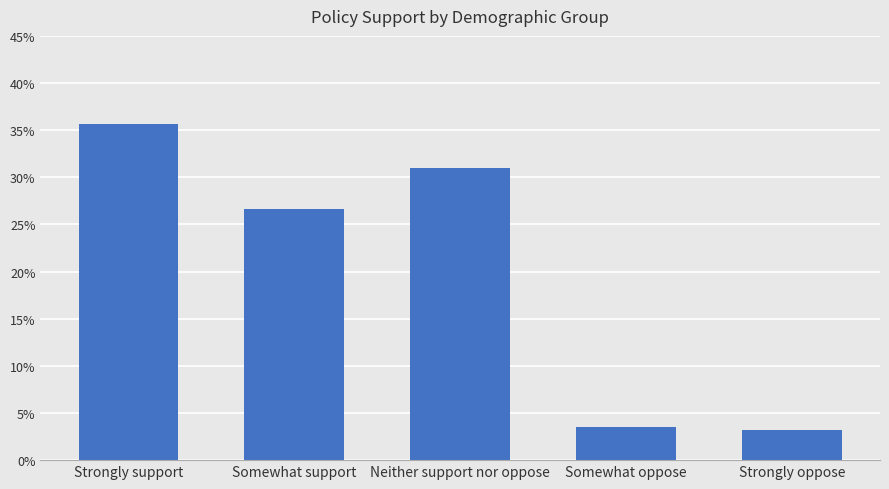

What is the label of the 3rd bar from the right?

Neither support nor oppose